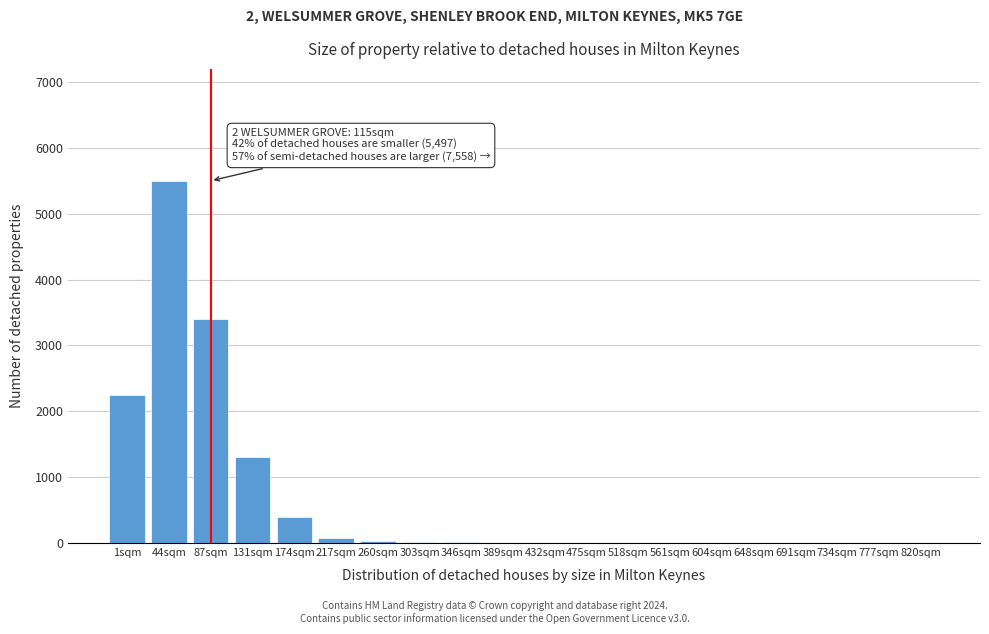

At which label is the value closest to 2750?

1sqm